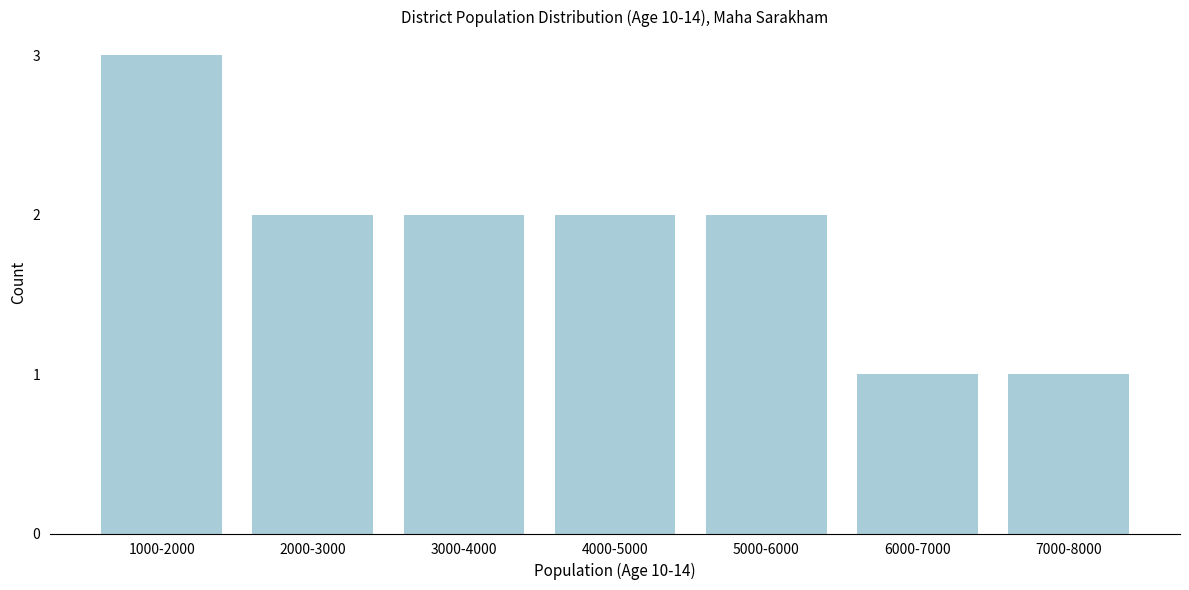

Reading left to right, list all the values displayed in this chart.

1000-2000=3	2000-3000=2	3000-4000=2	4000-5000=2	5000-6000=2	6000-7000=1	7000-8000=1